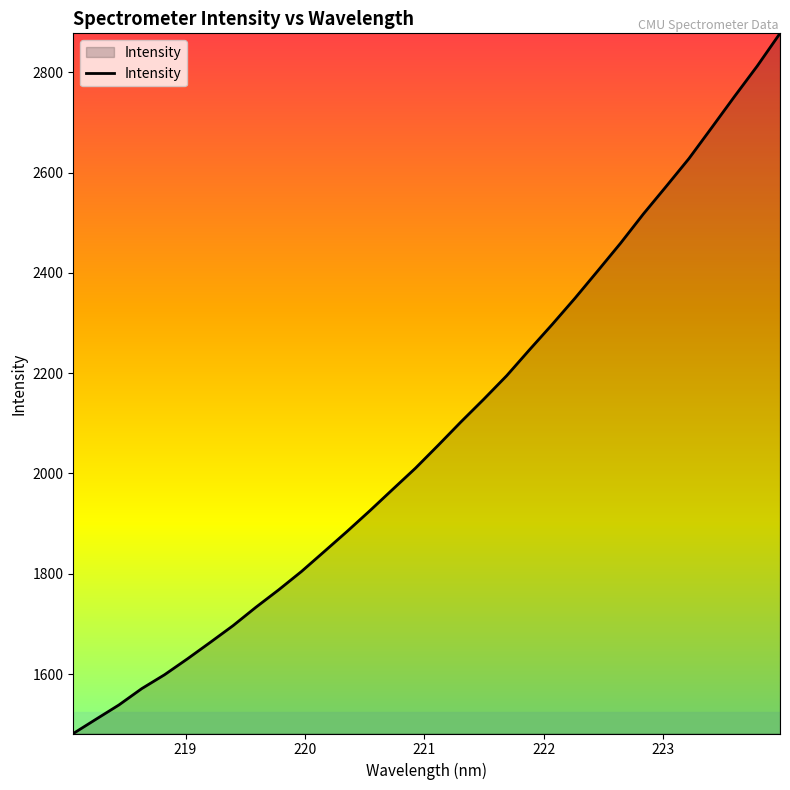

What is the difference between the maximum and minimum values?

1396.2